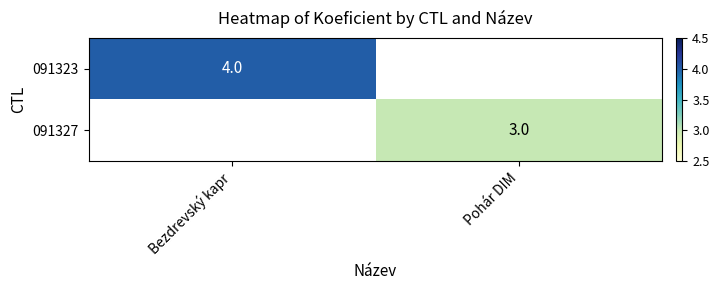

True or false: 091327 has a value of 5 at Pohár DIM.

False